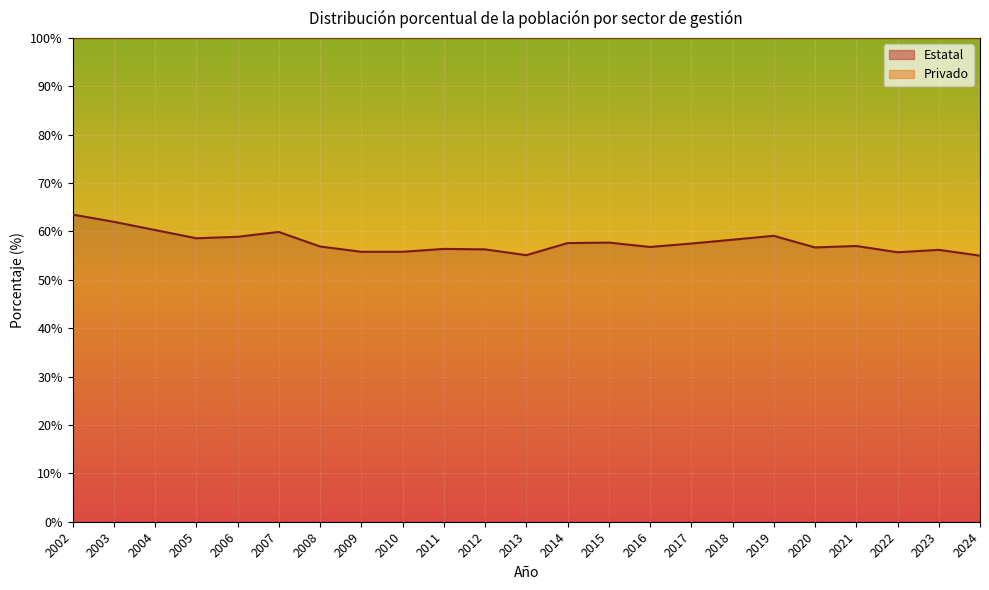

List the labels in order of value, smallest first.

2024, 2013, 2022, 2009, 2010, 2023, 2012, 2011, 2020, 2016, 2008, 2021, 2017, 2014, 2015, 2018, 2005, 2006, 2019, 2007, 2004, 2003, 2002